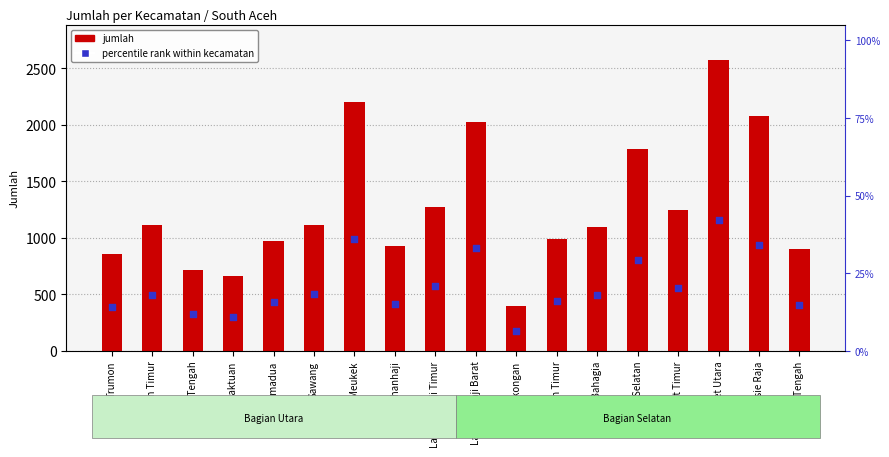

Is the value of percentile rank within kecamatan at Bakongan Timur greater than the value of jumlah at Kluet Timur?

No